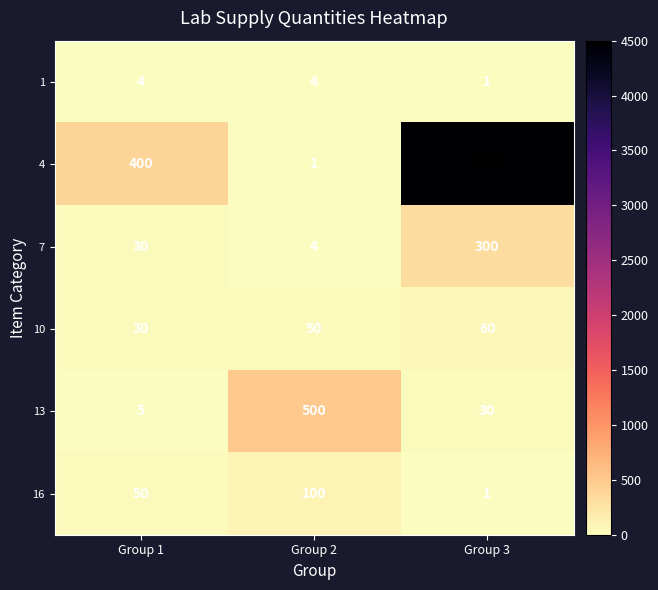

What is the greatest value displayed?

4500